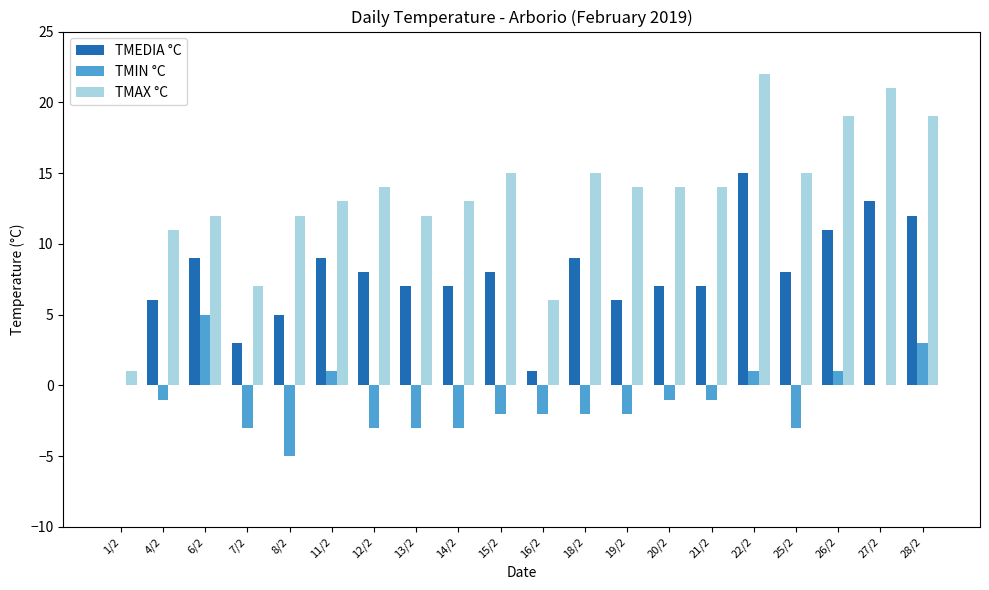

What is the sum of the TMAX °C values at 25/2 and 20/2?

29